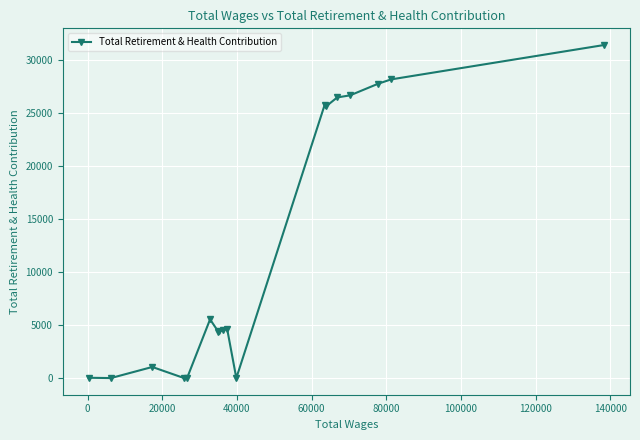

What is the difference between the maximum and minimum values?

31461